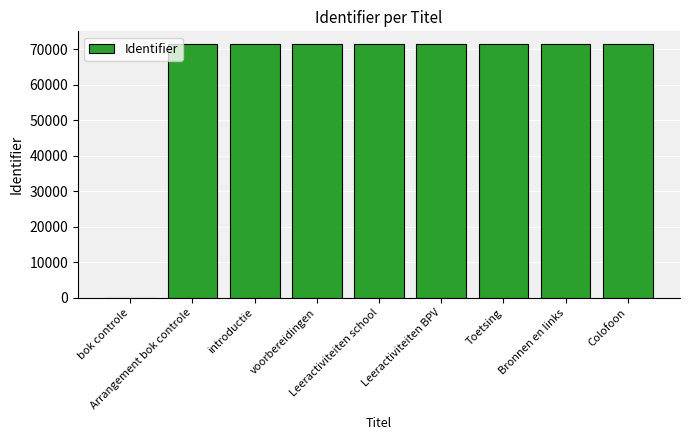

True or false: the data shows 23610 at bok controle.

False